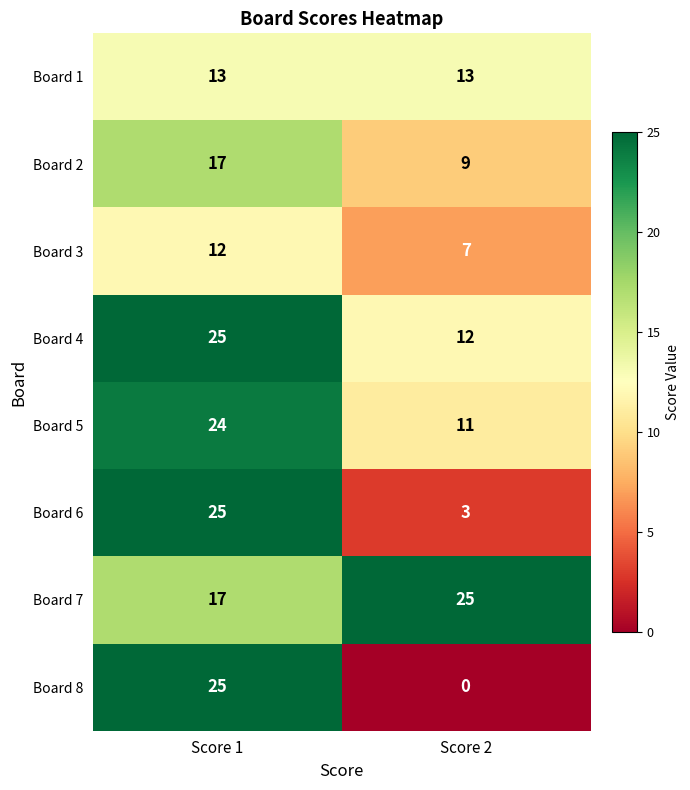

At which category is the sum across all series the highest?

Score 1